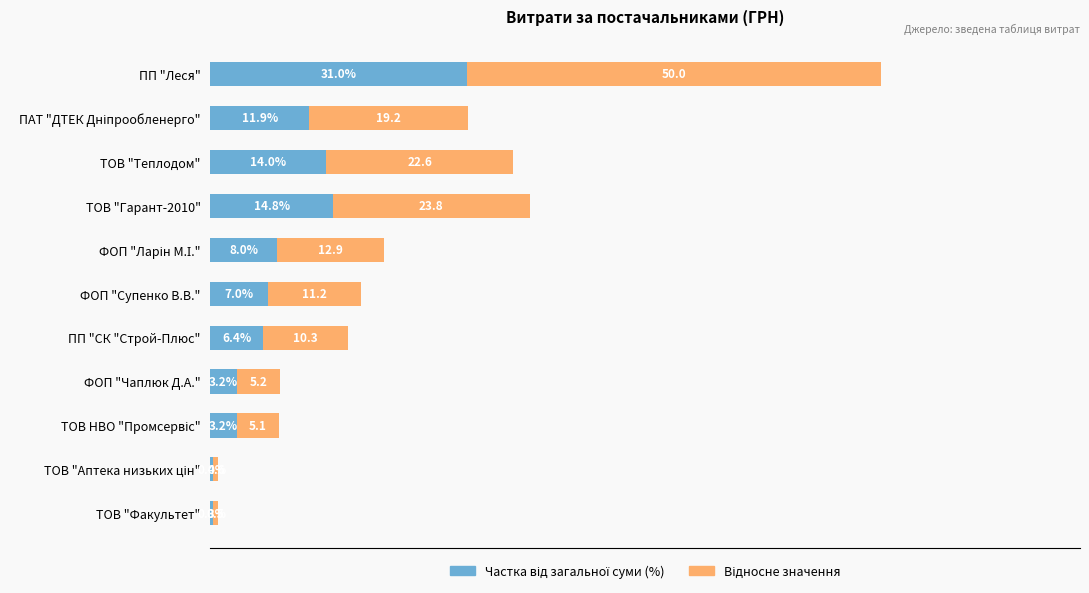

At which category is the sum across all series the highest?

ПП "Леся"